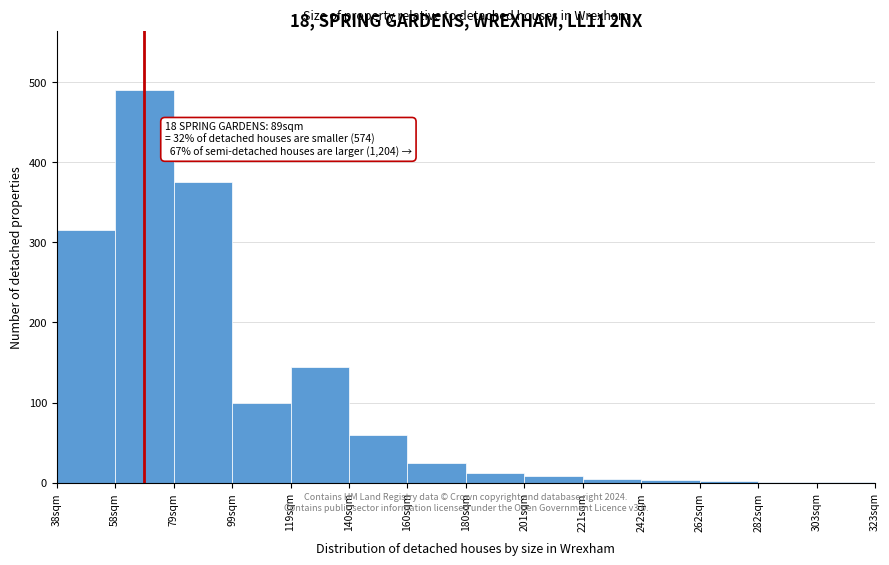

What is the ratio of the value at 119sqm to the value at 160sqm?

5.8